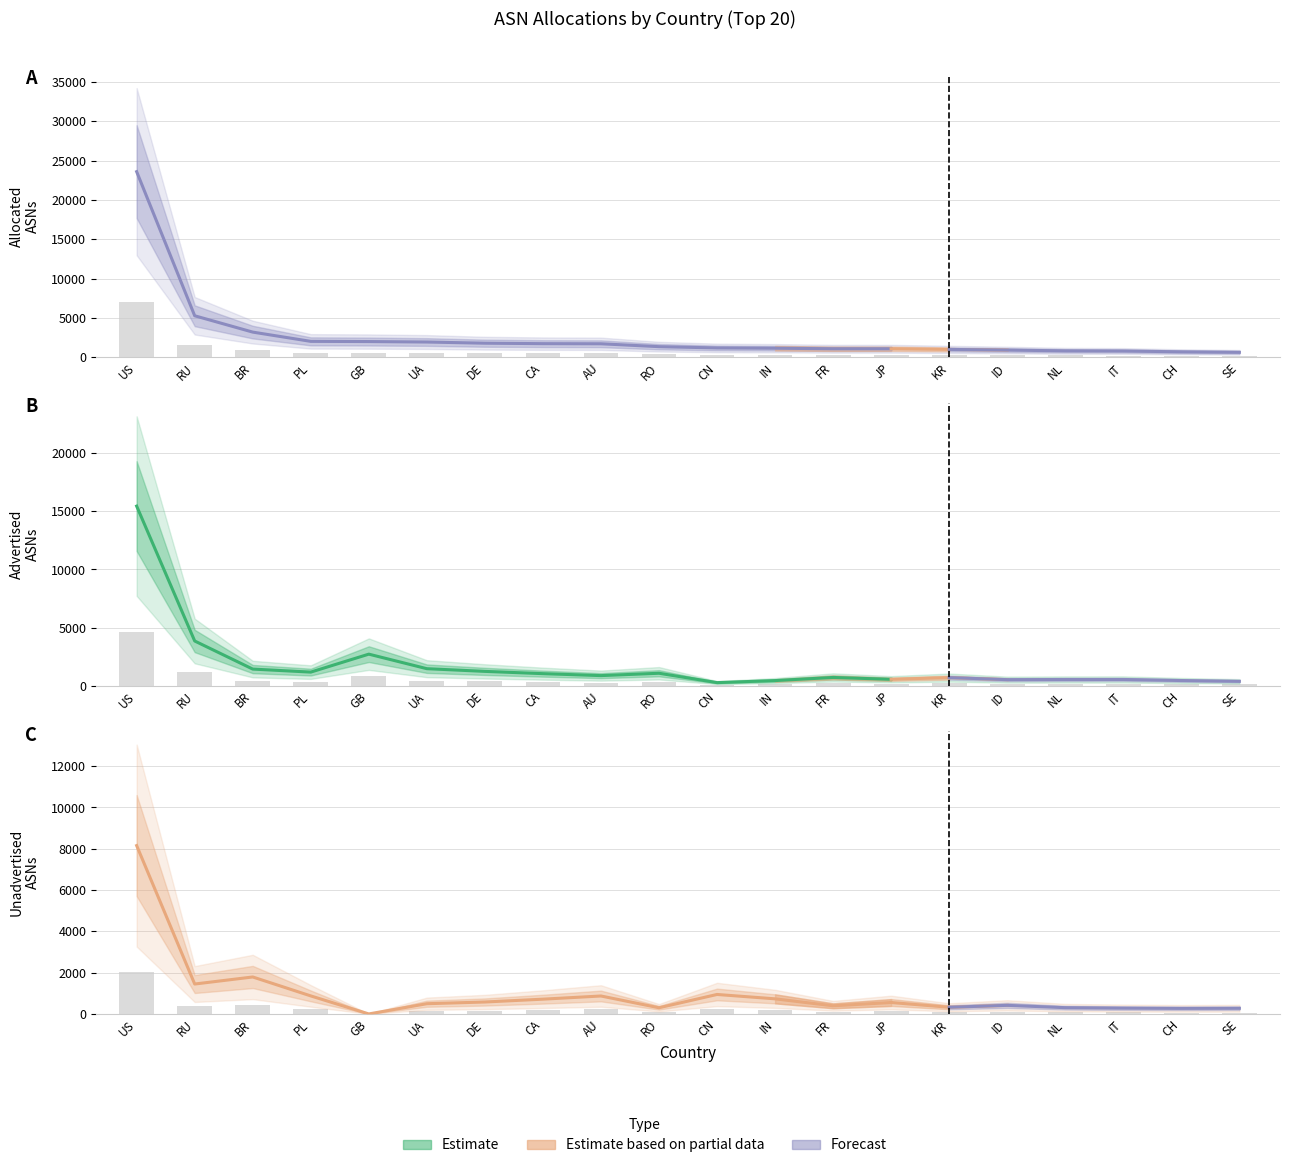

Reading right to left, transcribe all the data shown in this chart.

Advertised ASNs: 112.8	132.9	160.2	159.6	155.7	208.8	164.4	212.4	131.7	79.2	320.7	259.8	310.5	369.0	438.6	813.9	350.4	428.4	1153.5	4635.0
Unadvertised ASNs: 68.5	67.2	70.2	75.8	104.0	80.8	138.2	98.5	182.8	235.8	74.8	217.2	178.8	144.5	123.8	0.0	218.2	447.5	362.0	2038.2
Allocated ASNs: 195.0	213.6	244.5	250.5	280.5	305.7	330.3	330.6	351.0	362.1	410.4	520.5	525.0	542.4	587.1	605.1	612.3	965.4	1587.9	7080.9